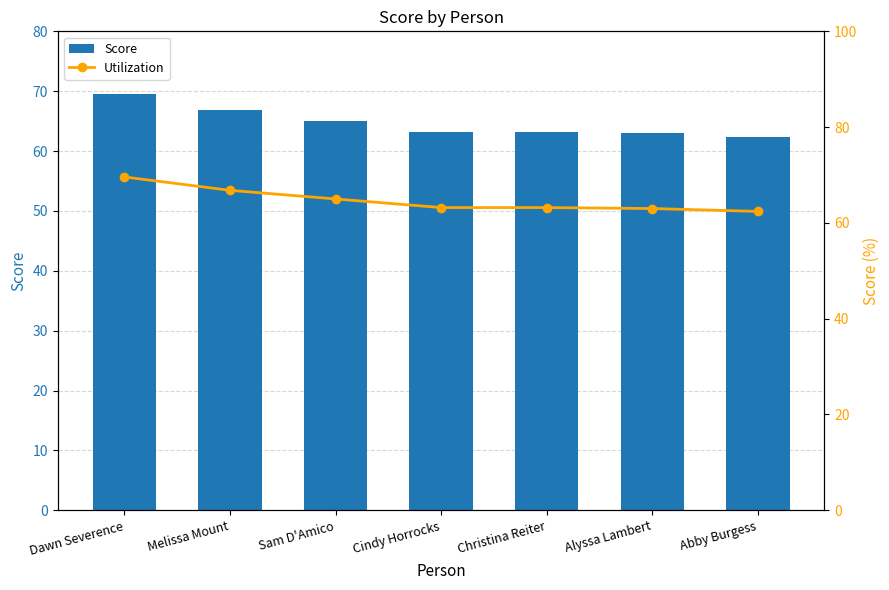

Which label corresponds to the largest value in the chart?

Dawn Severence